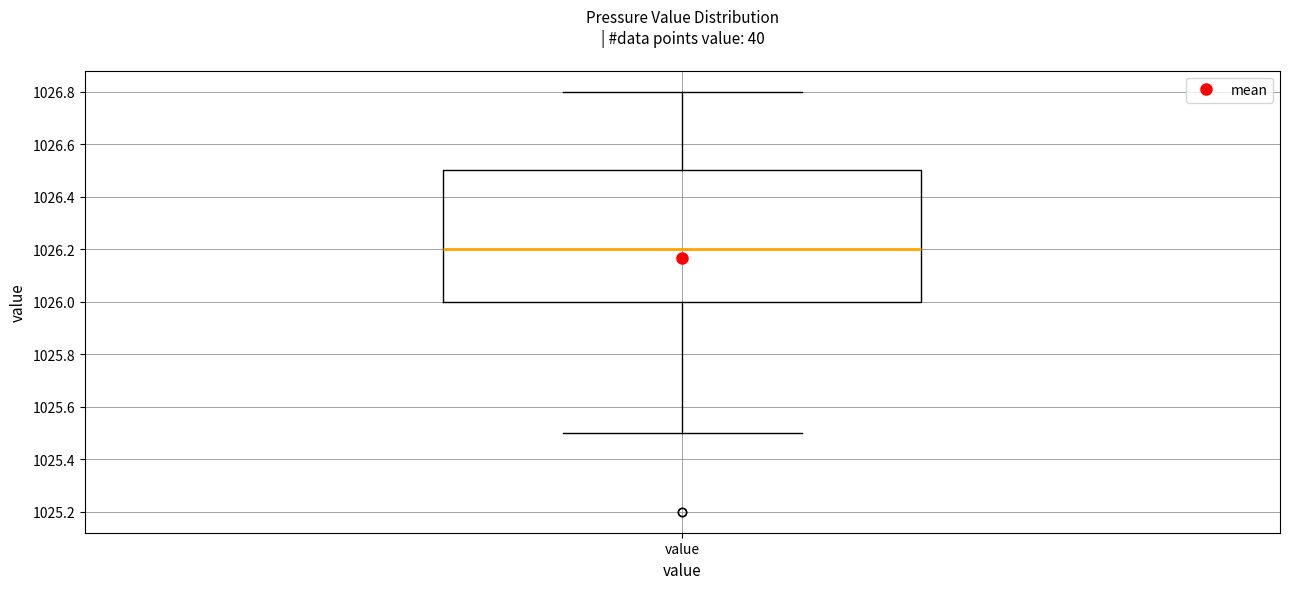

Where does the upper whisker of the box for value end on the y-axis? The values are not printed on the chart, so give them approximately, as read against the axis.

1026.8